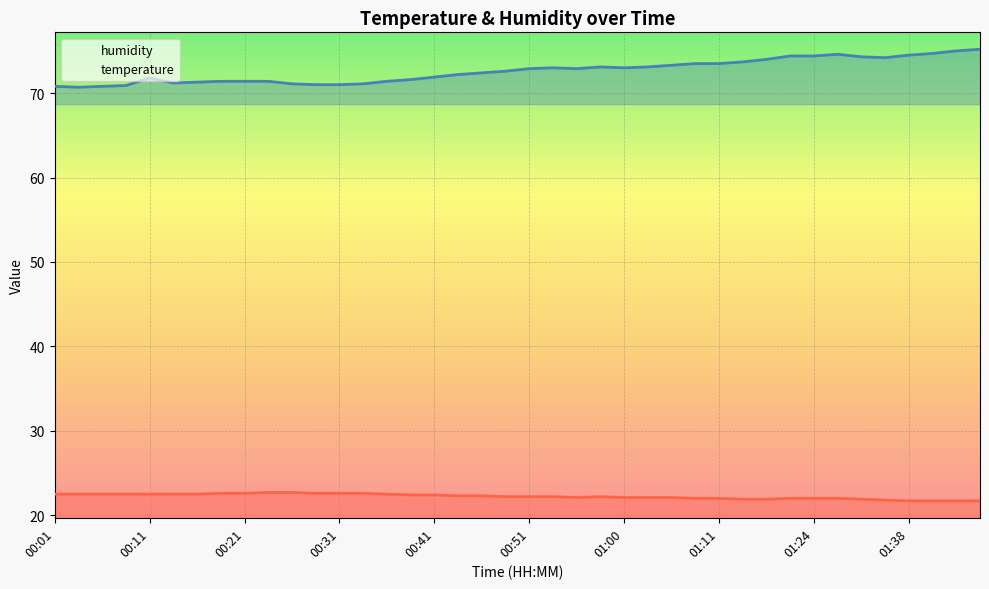

Is it true that humidity equals 121.7 at 01:00?

False